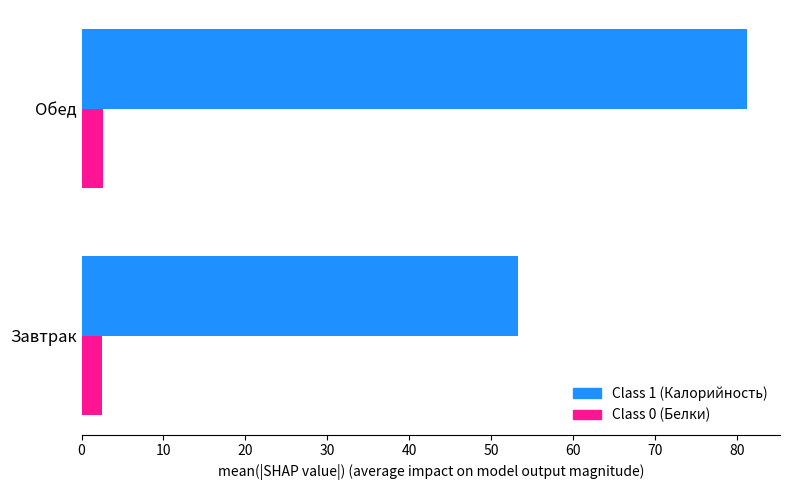

List the series in order of their peak value, lowest first.

Class 0 (Белки), Class 1 (Калорийность)